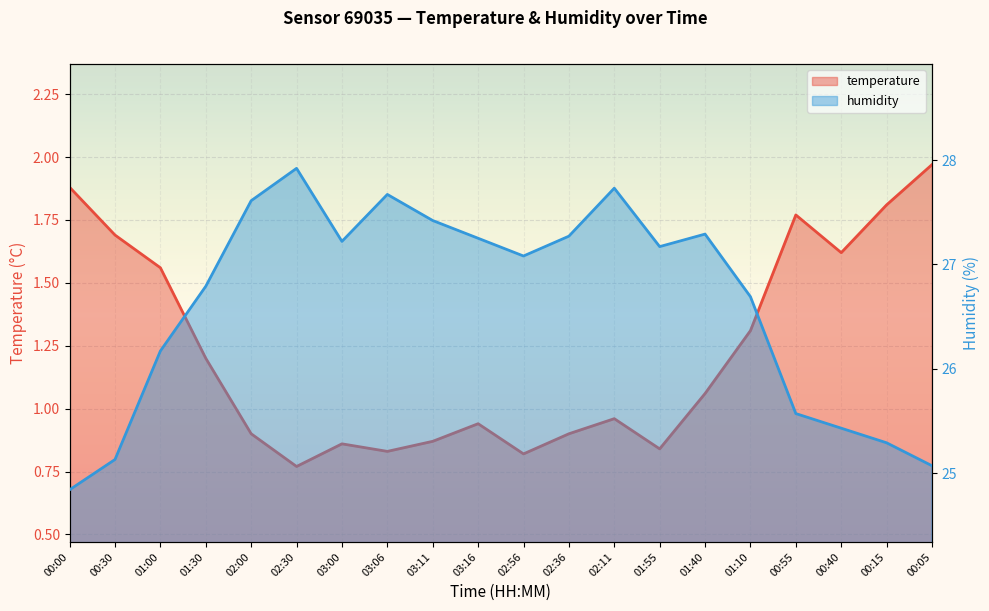

What is the total value across all series at 01:40?

28.3